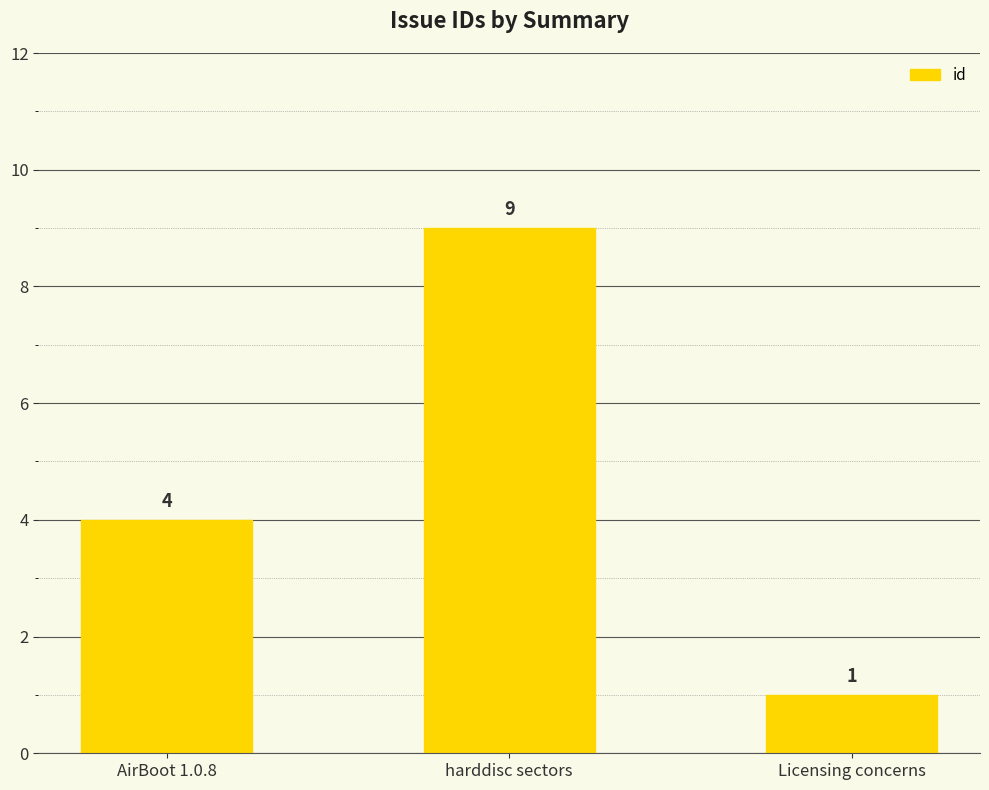

Does the chart contain stacked bars?

No